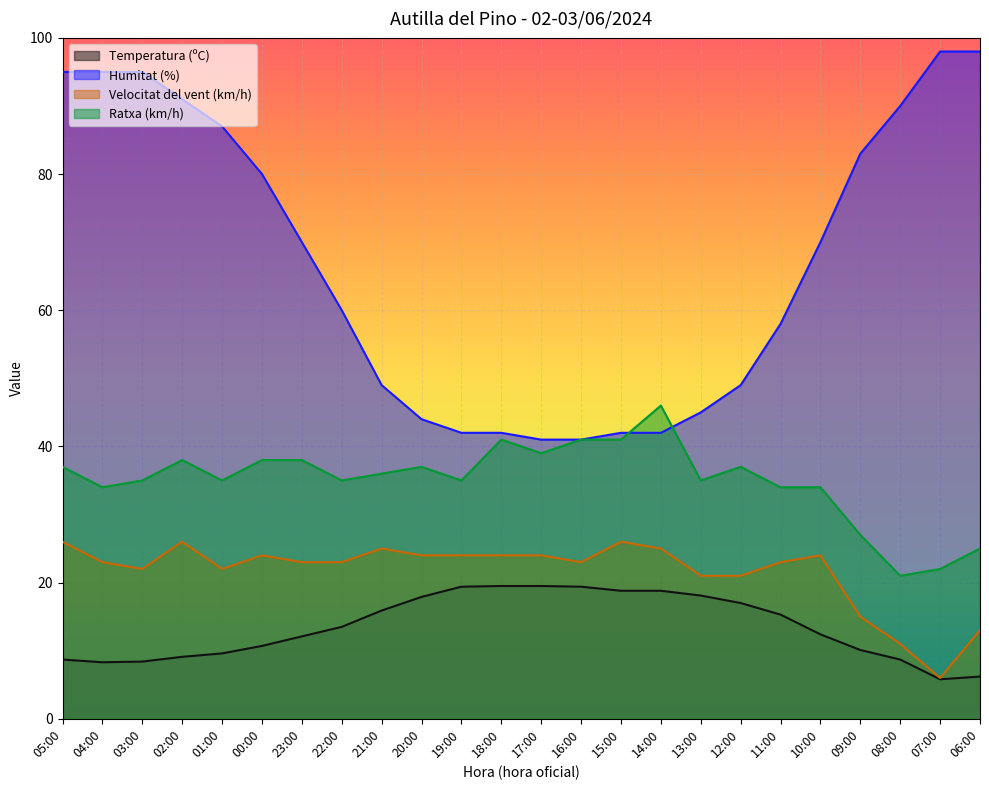

How many interior local peaks does the Ratxa (km/h) series have?

5